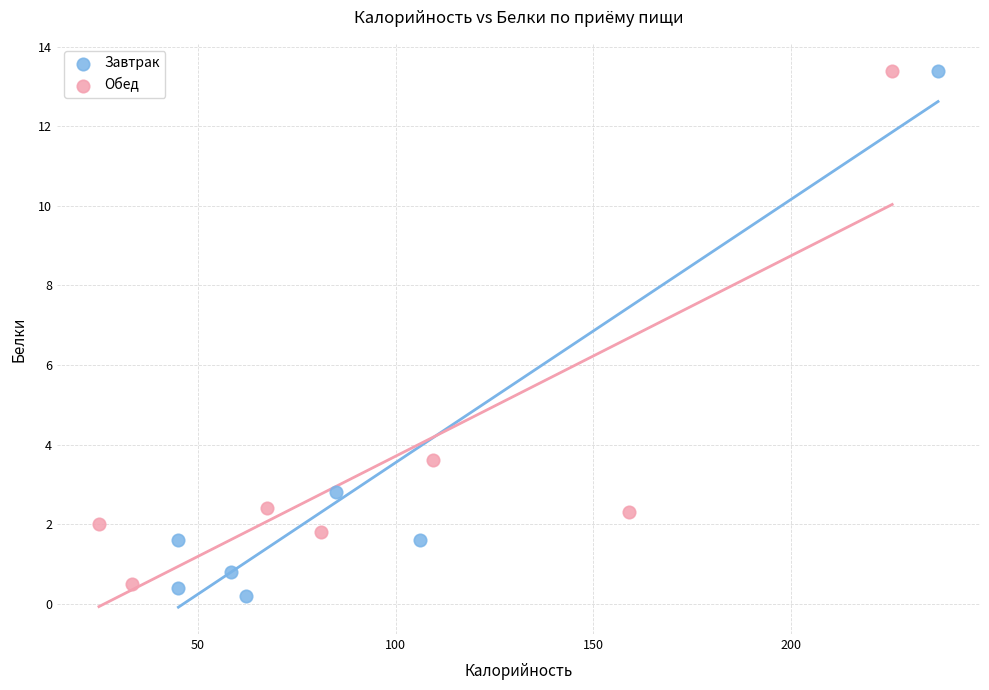

Which series has the largest Y range (max minus min)?

Завтрак